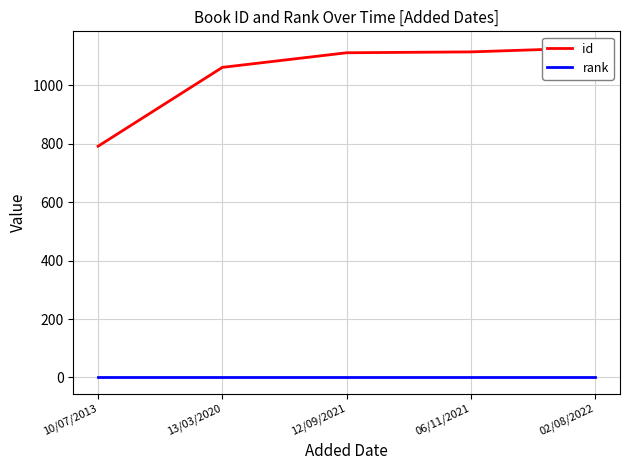

At how many categories does at least one series exceed 713?

5